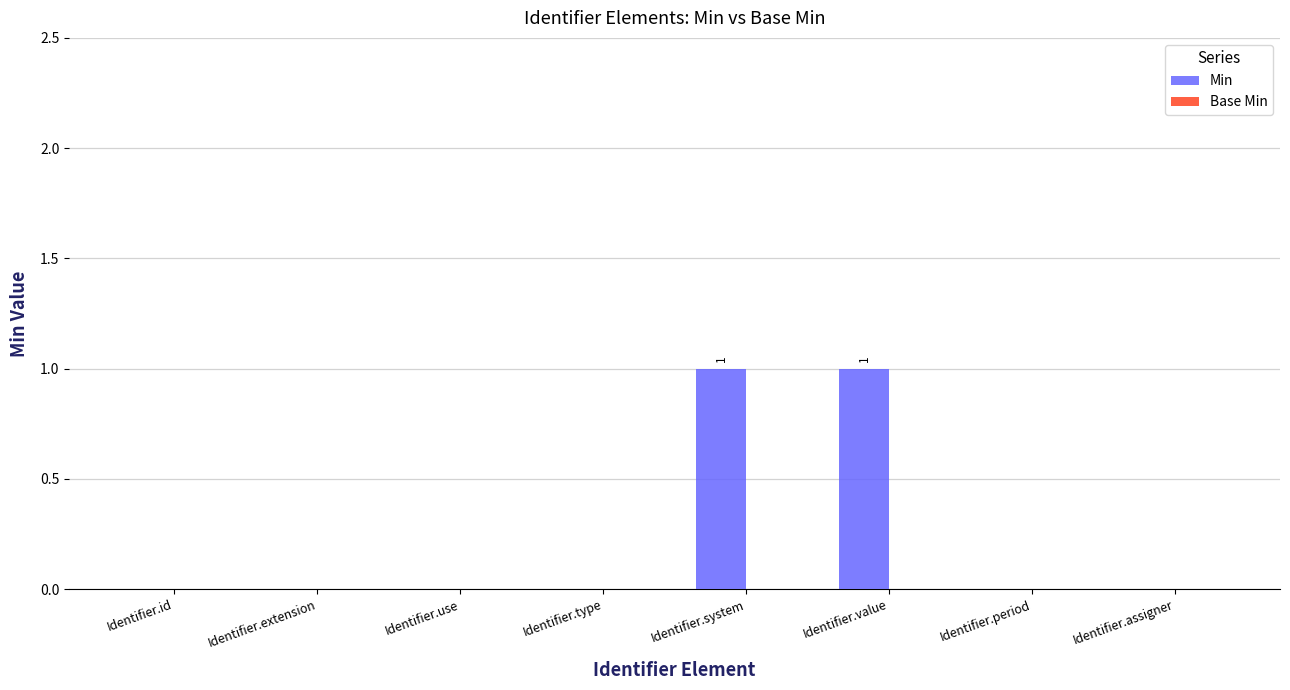

The value at Identifier.id is 0. True or false?

True